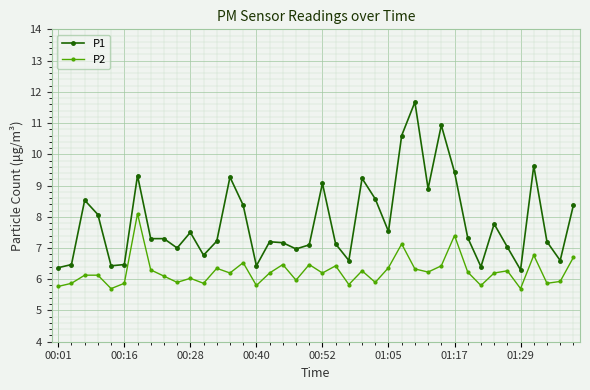

What is the difference between the maximum and minimum values in the P2 series?

2.4